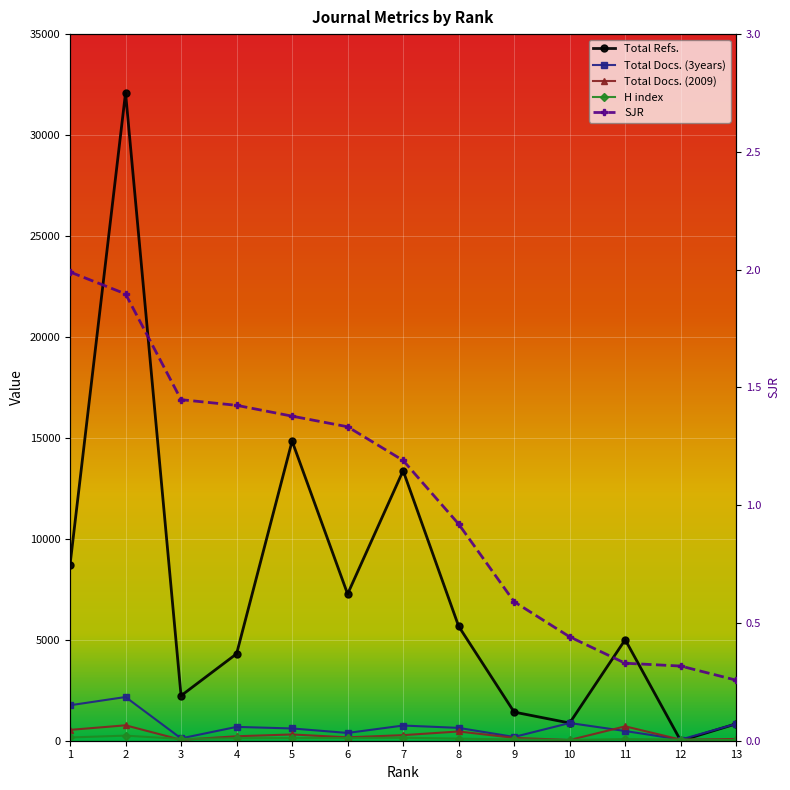

At which category does H index reach its first local peak?

2